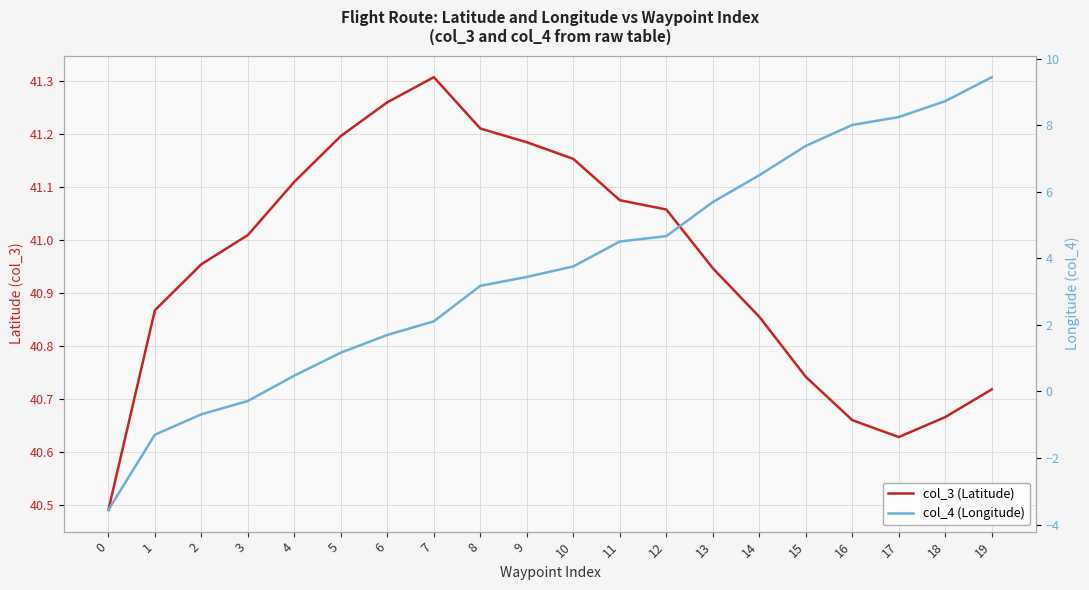

List the series in order of their overall mean, highest first.

col_3 (Latitude), col_4 (Longitude)